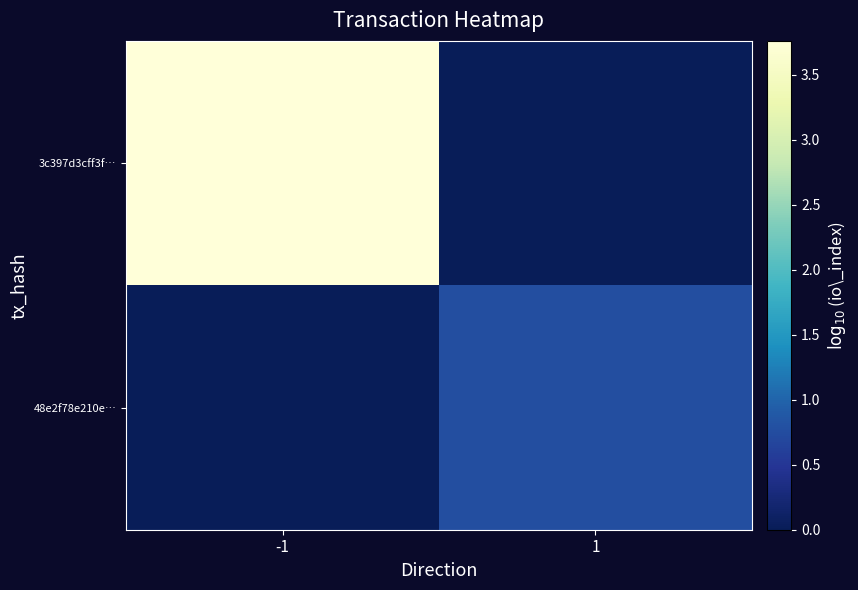

Count the number of categories in the chart.

2